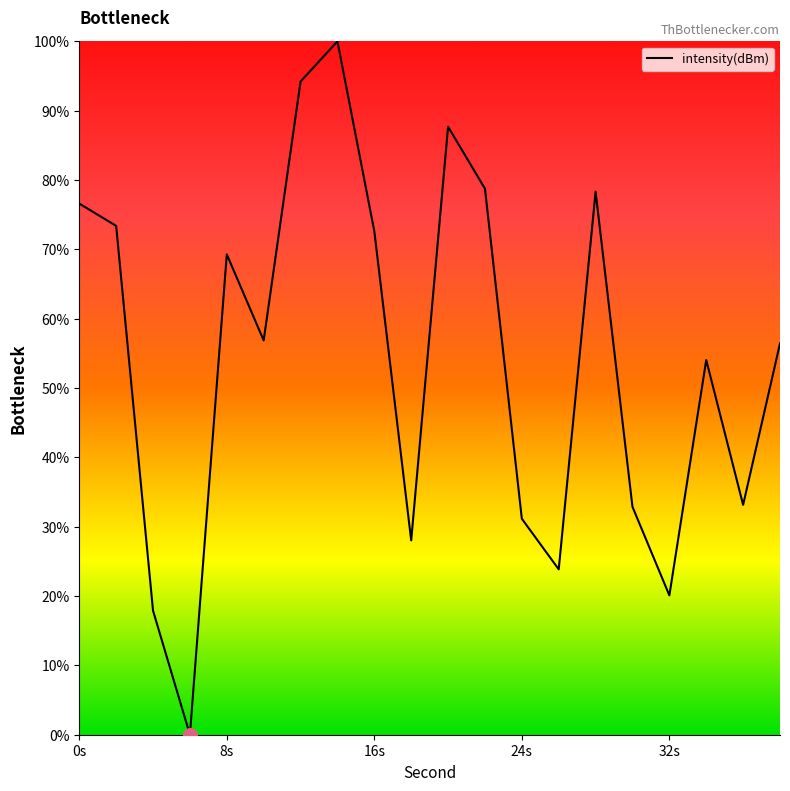

What is the sum of all values?

1085.2